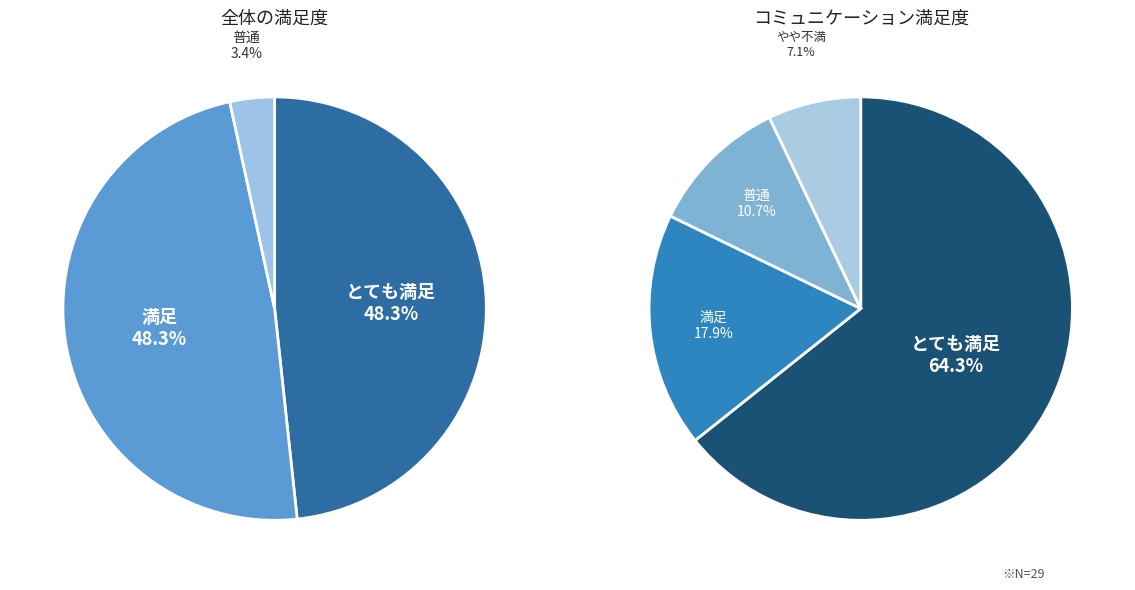

Does 27 represent more than half of the total?

No